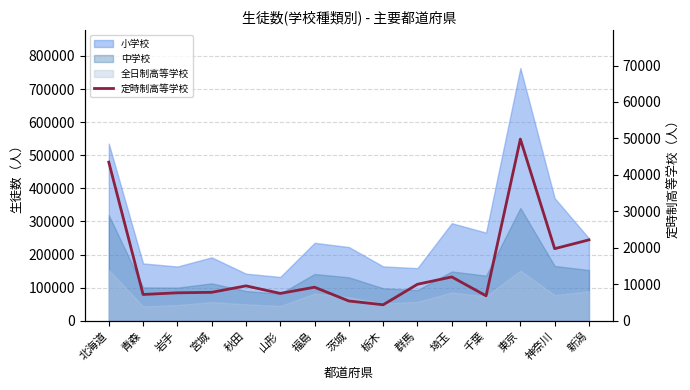

How many lines are shown in the chart?

1